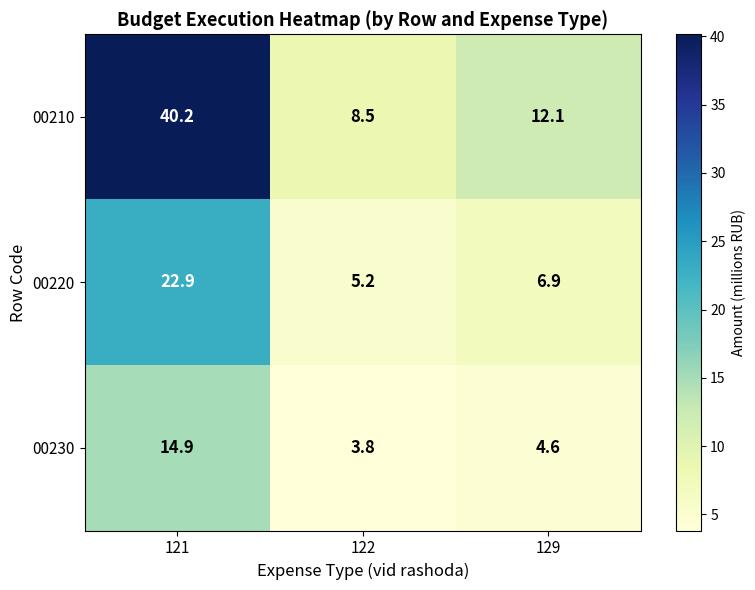

How many distinct data groups are displayed?

3